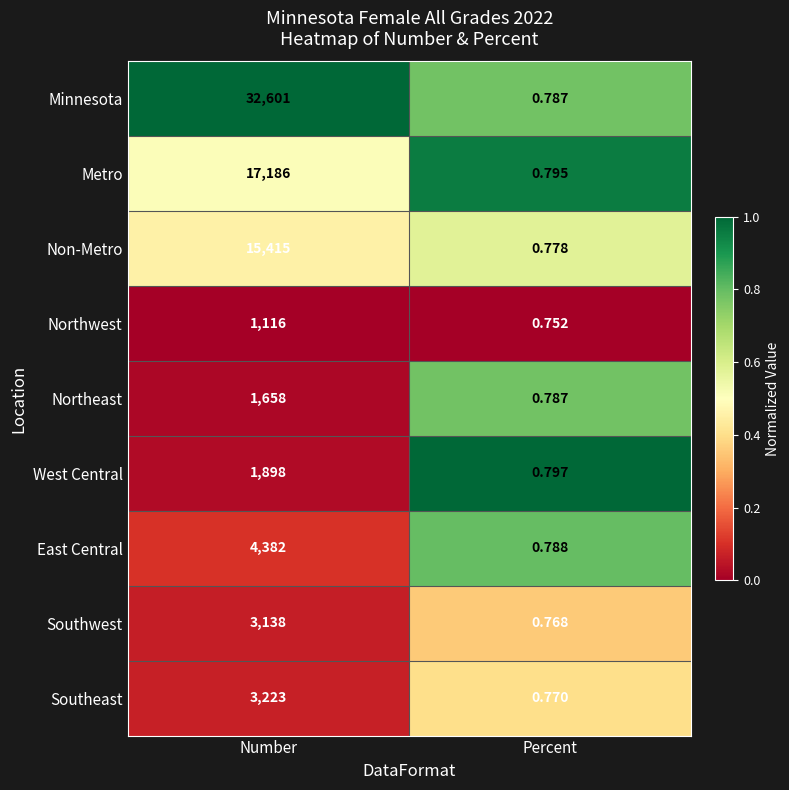

Between Number and Percent, which series saw the biggest shift?

Minnesota